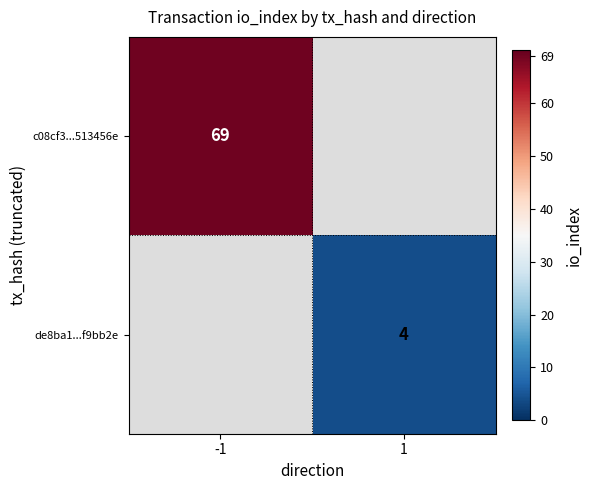

True or false: de8ba1...f9bb2e has a value of 5.5 at 1.

False